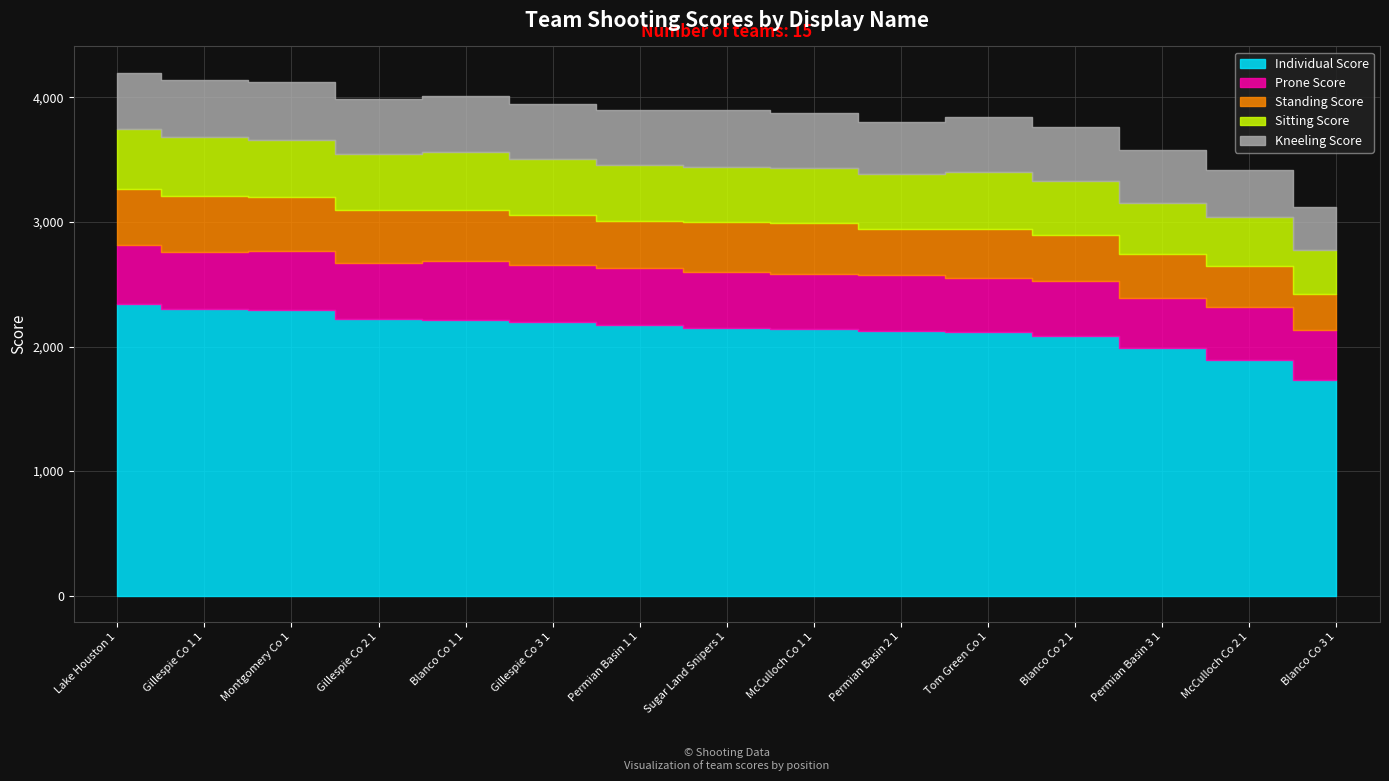

What are all the series names shown in the legend?

Individual Score, Prone Score, Standing Score, Sitting Score, Kneeling Score